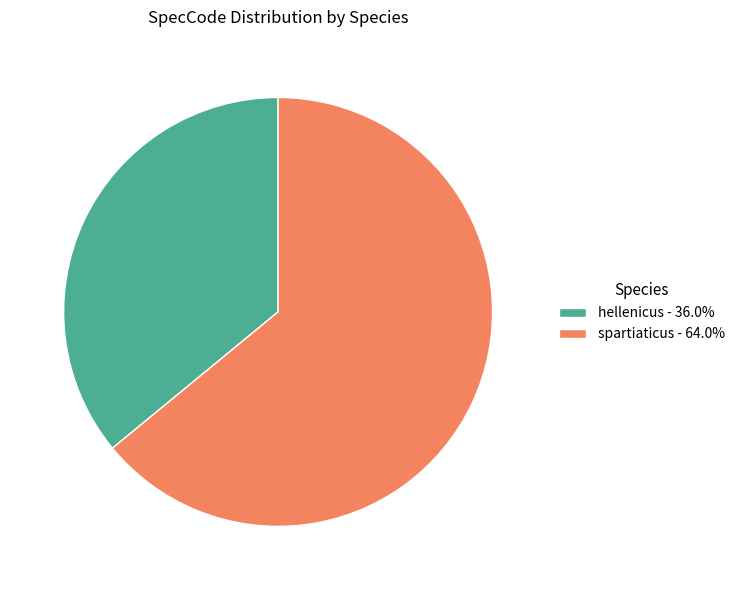

Does any single category account for the majority?

Yes